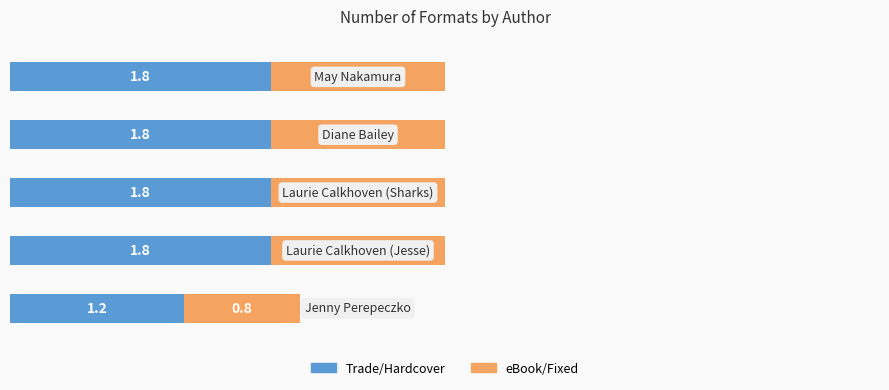

What is the difference between the maximum and minimum values in the Trade/Hardcover series?

0.6